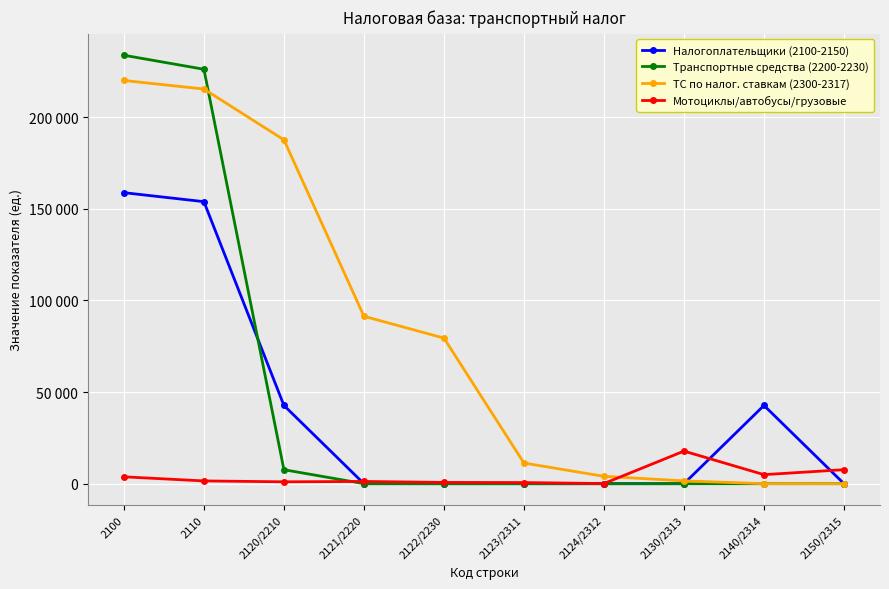

Which category has the lowest value in the ТС по налог. ставкам (2300-2317) series?

2150/2315